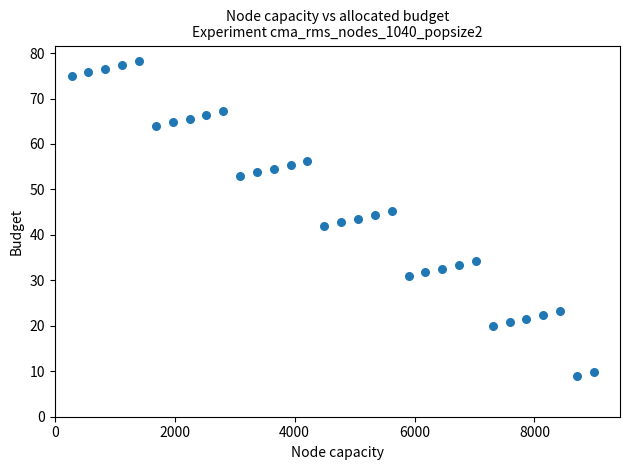

What is the range of X values (max minus min)?

8711.0